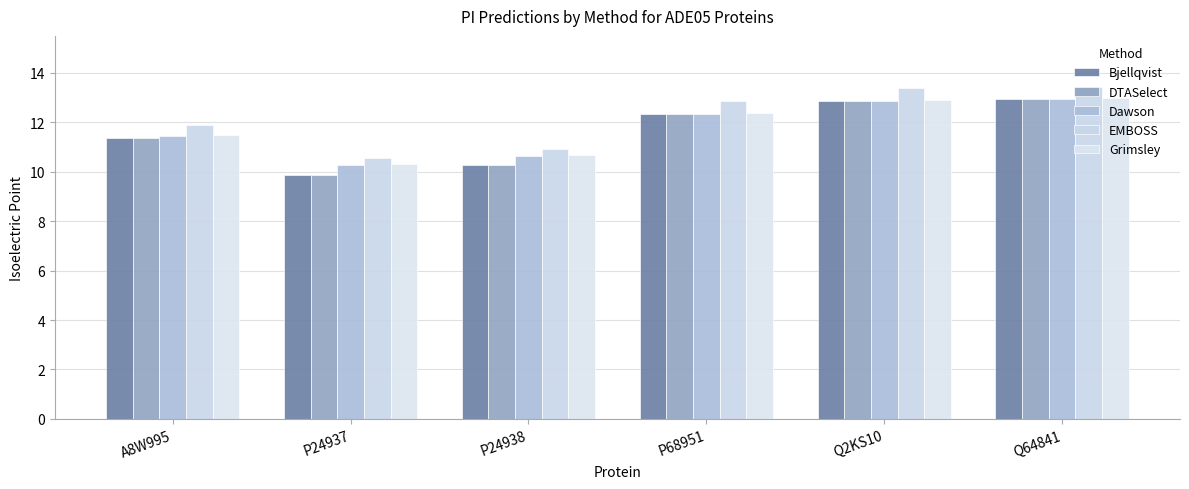

Does the chart contain stacked bars?

No